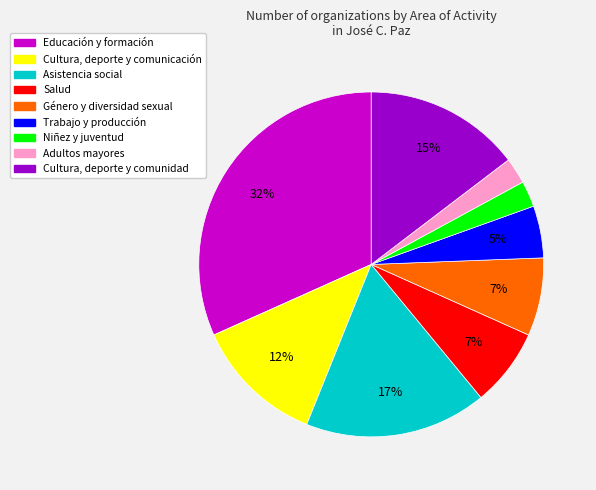

Is there a majority slice in this chart?

No